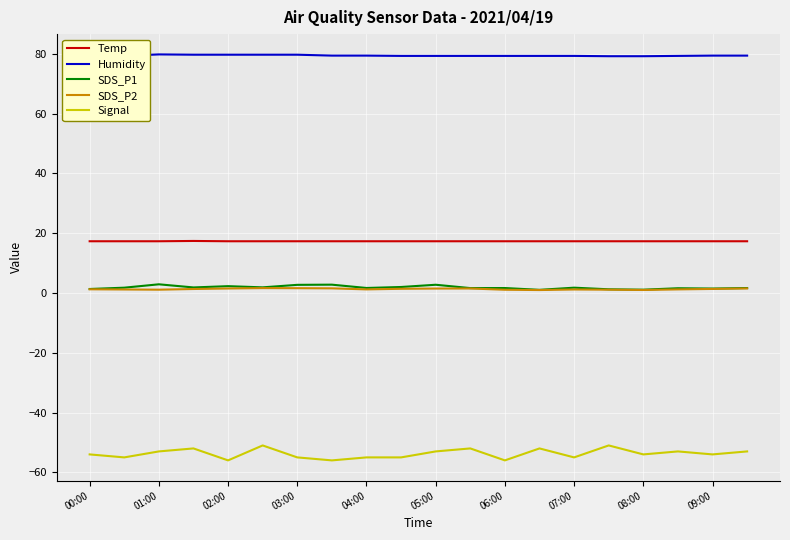

What are all the series names shown in the legend?

Temp, Humidity, SDS_P1, SDS_P2, Signal